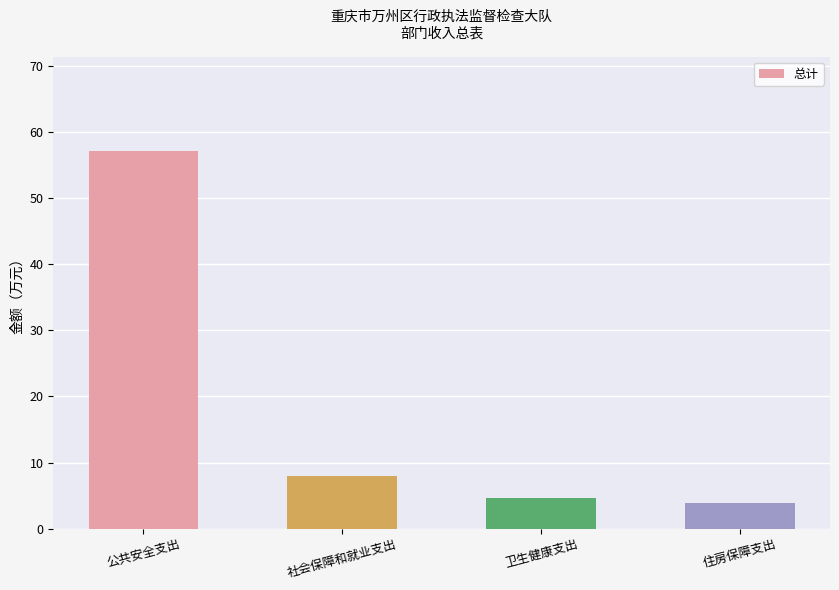

The chart shows a value of 6.3 at 住房保障支出. True or false?

False